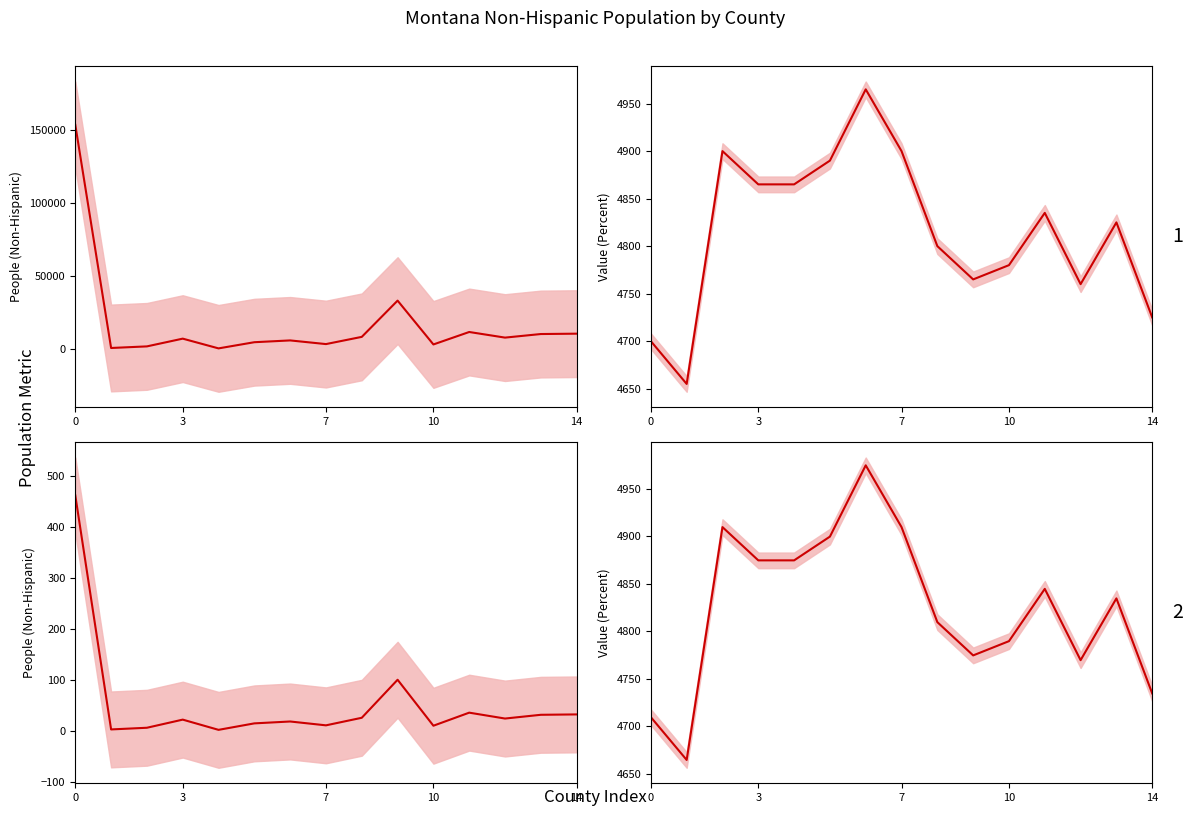

True or false: there are more than 2 points higher than both neighbors.

True